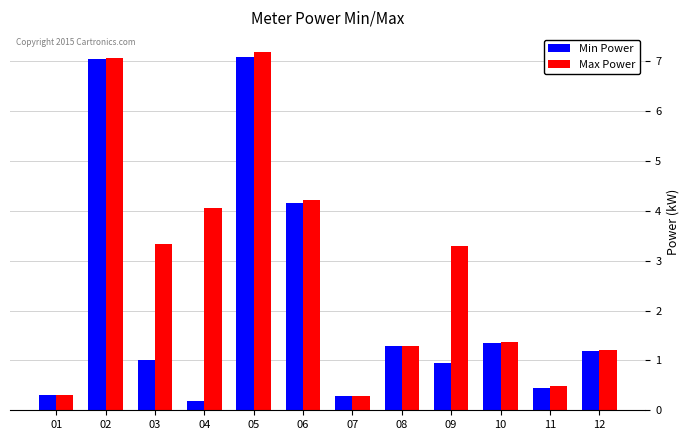

What is the total value across all series at 11?

0.9